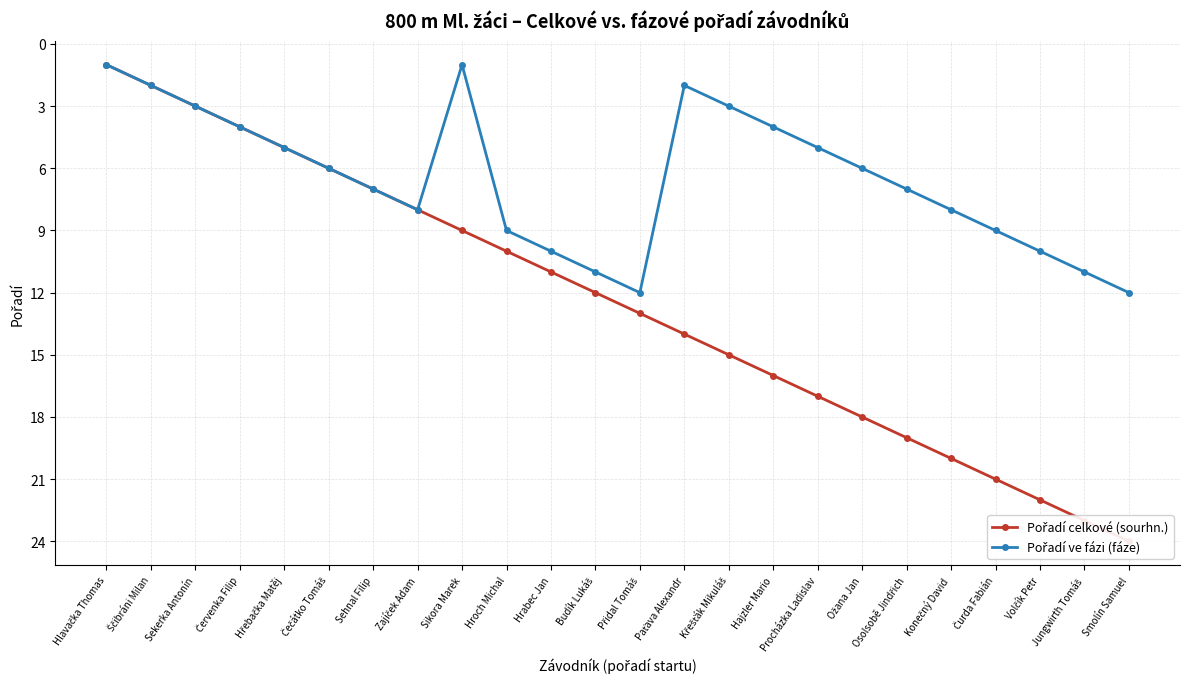

At Červenka Filip, list the series in order from smallest to largest.

Pořadí celkové (sourhn.), Pořadí ve fázi (fáze)